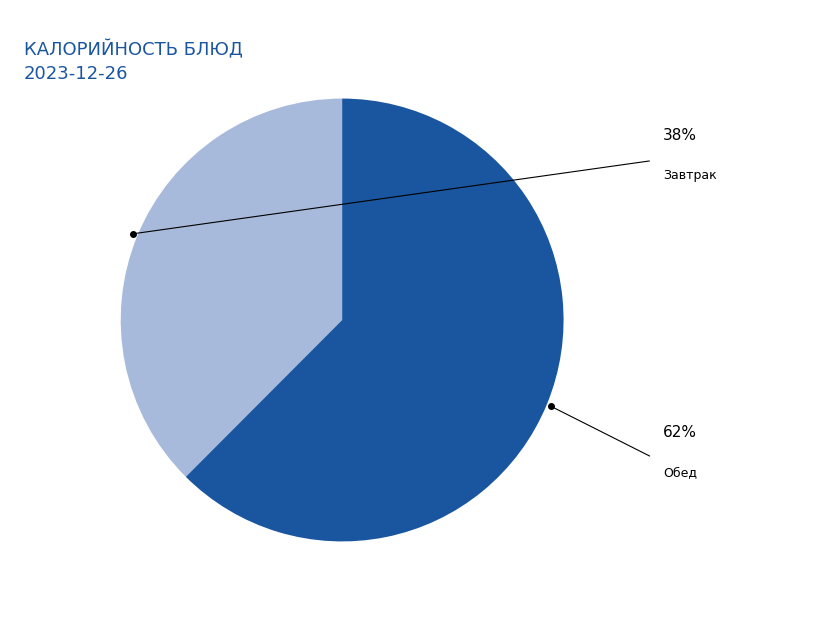

Does any single category account for the majority?

Yes